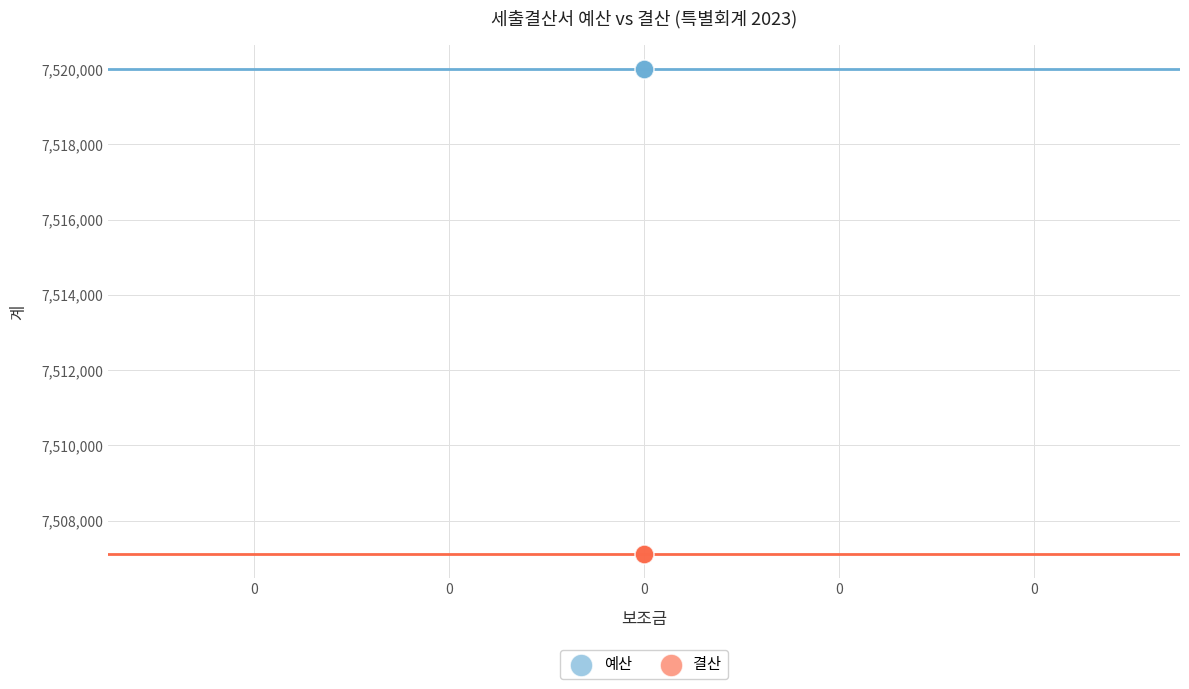

Which series contains the lowest Y value?

결산